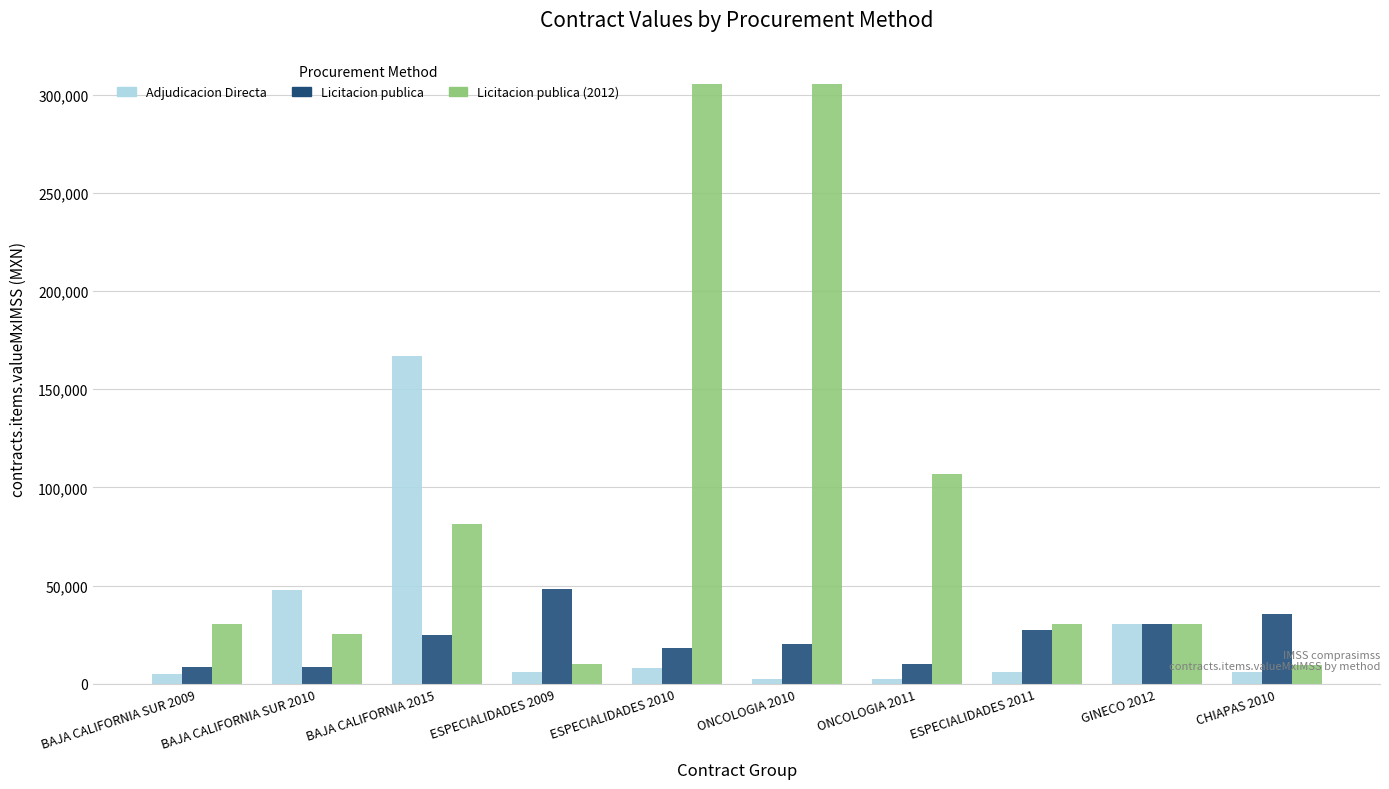

What is the label of the 6th bar from the left?

ONCOLOGIA 2010